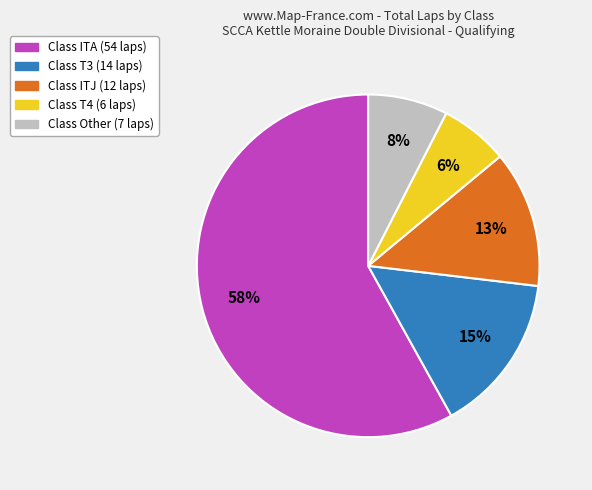

To the nearest percent, what is the difference between the largest and smallest slice percentages?

52%